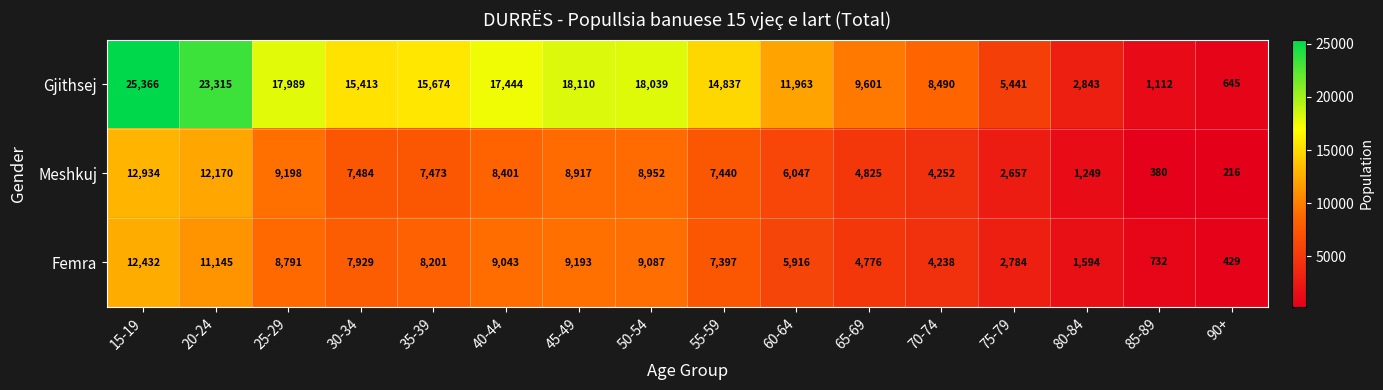

What is the maximum value shown in the chart?

25366